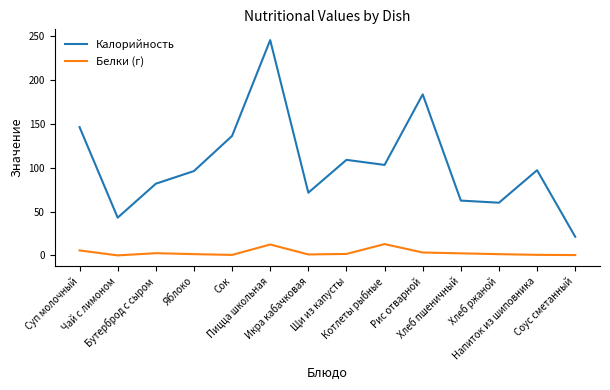

What is the difference between the maximum and minimum values in the Белки (г) series?

12.9